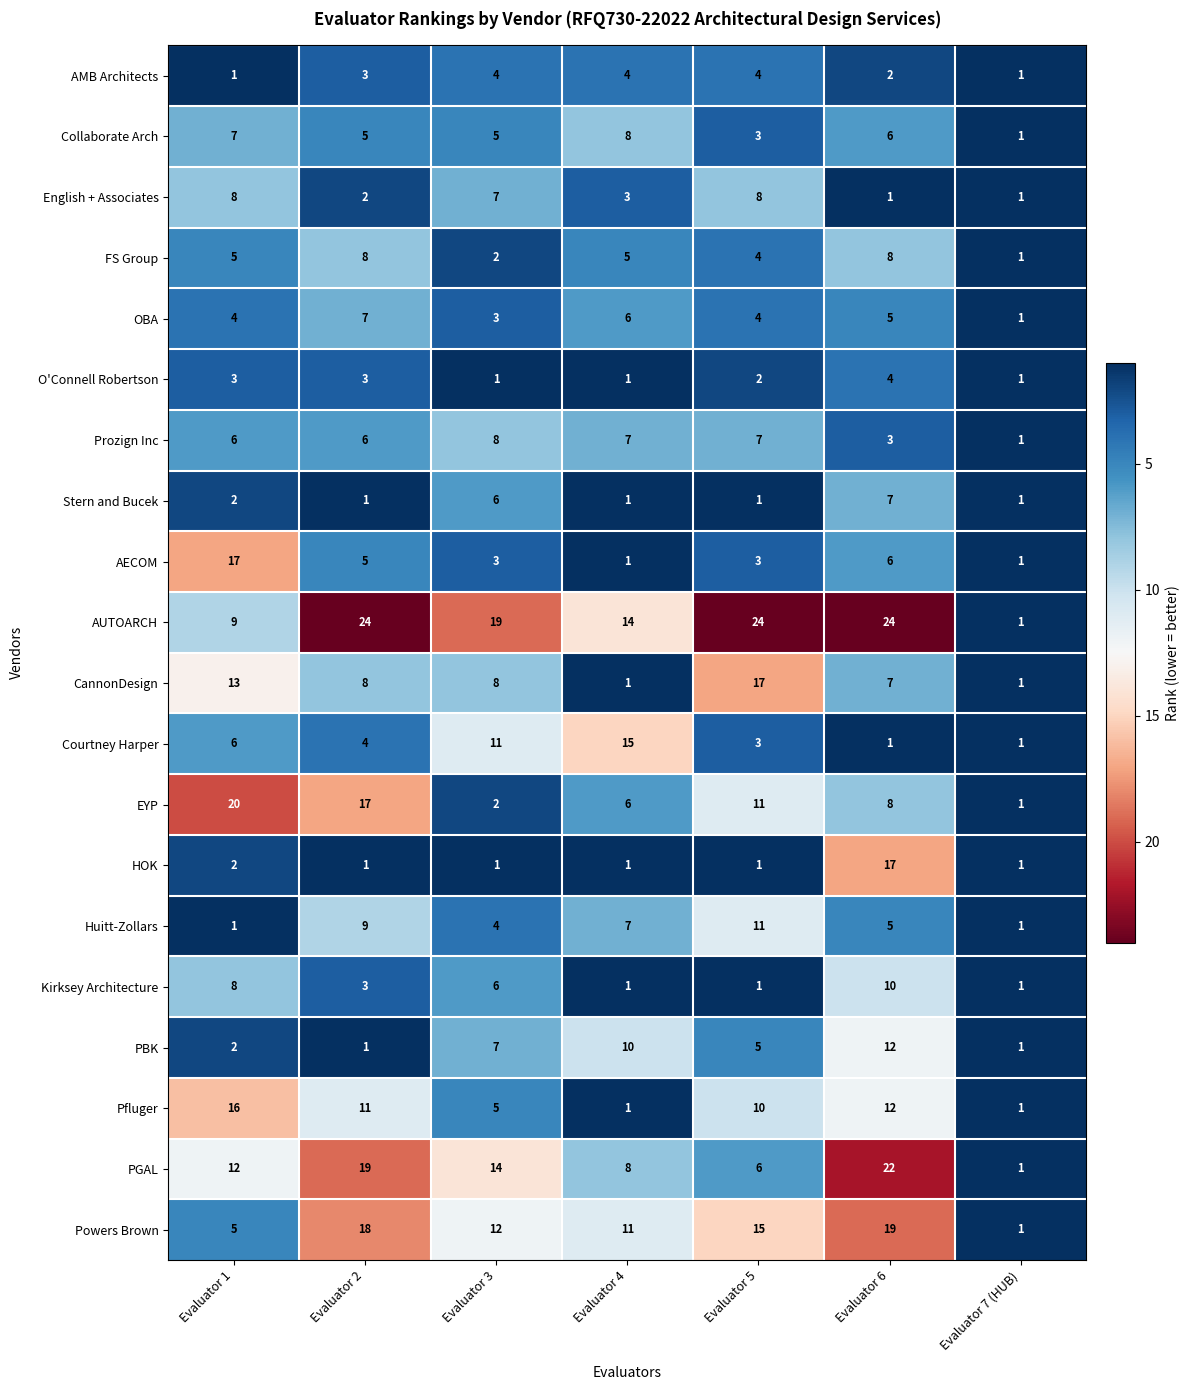

What is the difference between the second highest and minimum values in the AECOM series?

5